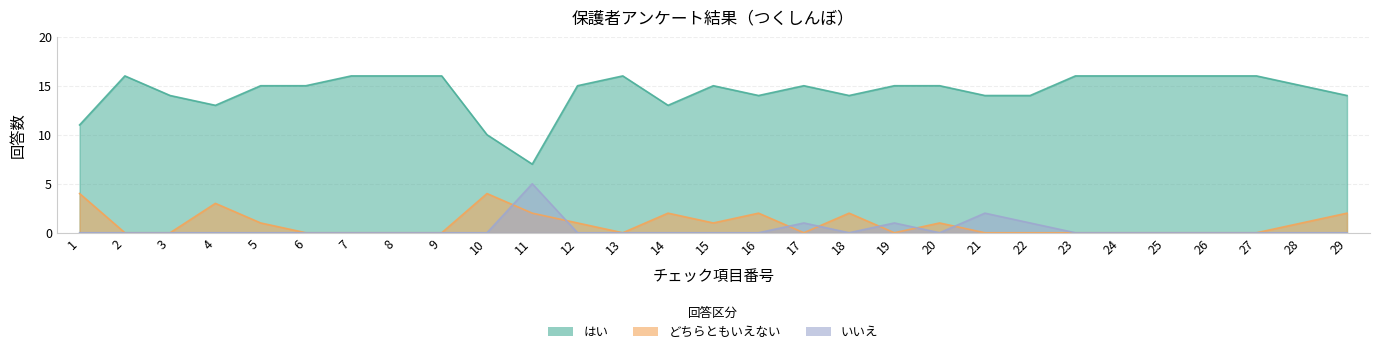

How many values in the はい series exceed 15?

10